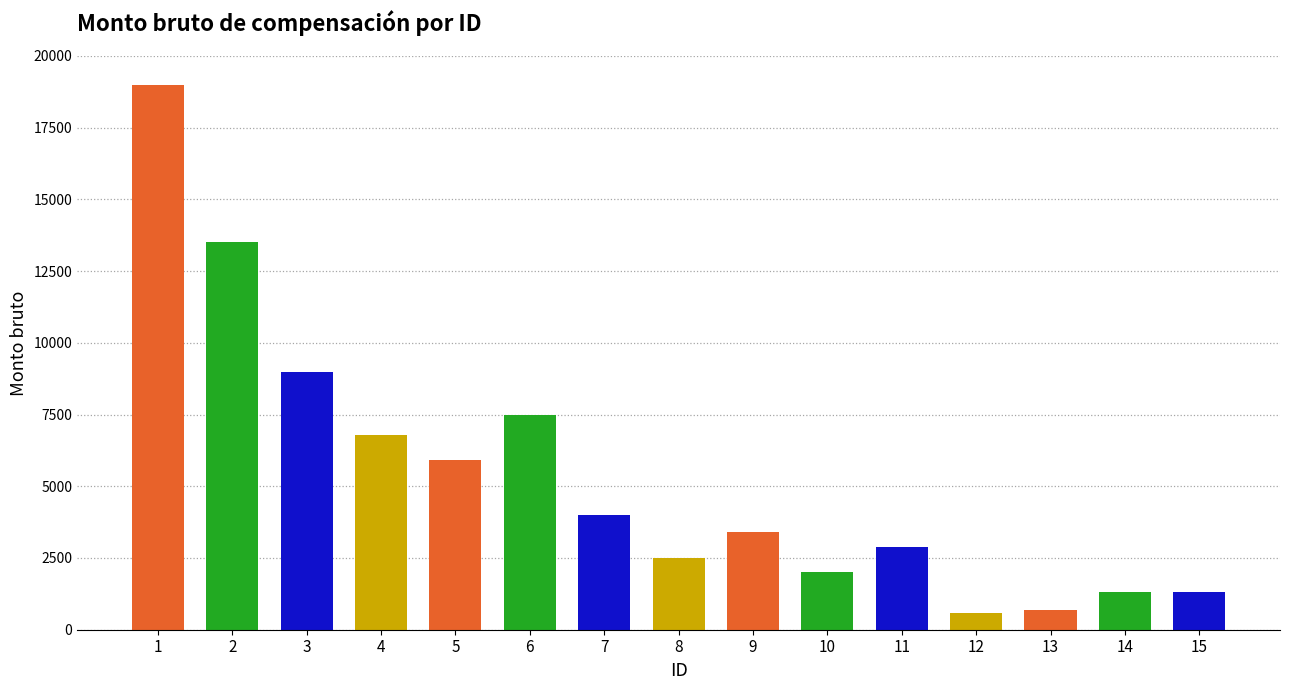

What is the sum of the values at 4 and 13?

7500